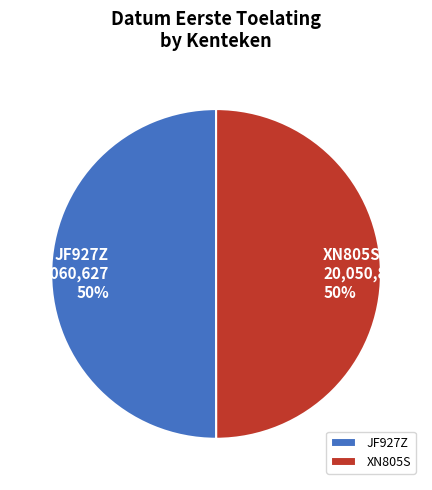

The JF927Z slice represents 62% of the pie. True or false?

False